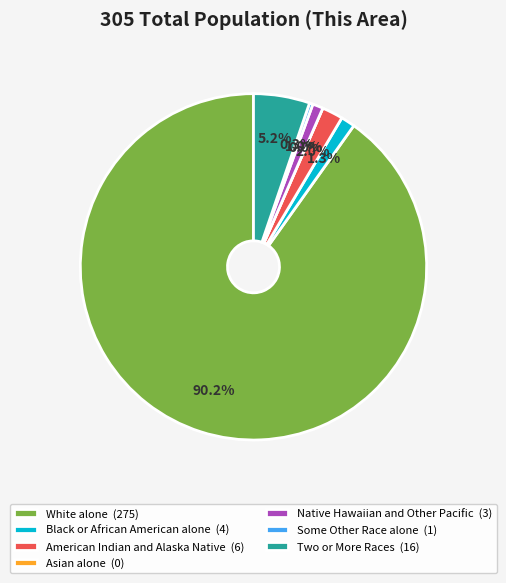

Count the number of slices in the pie.

7